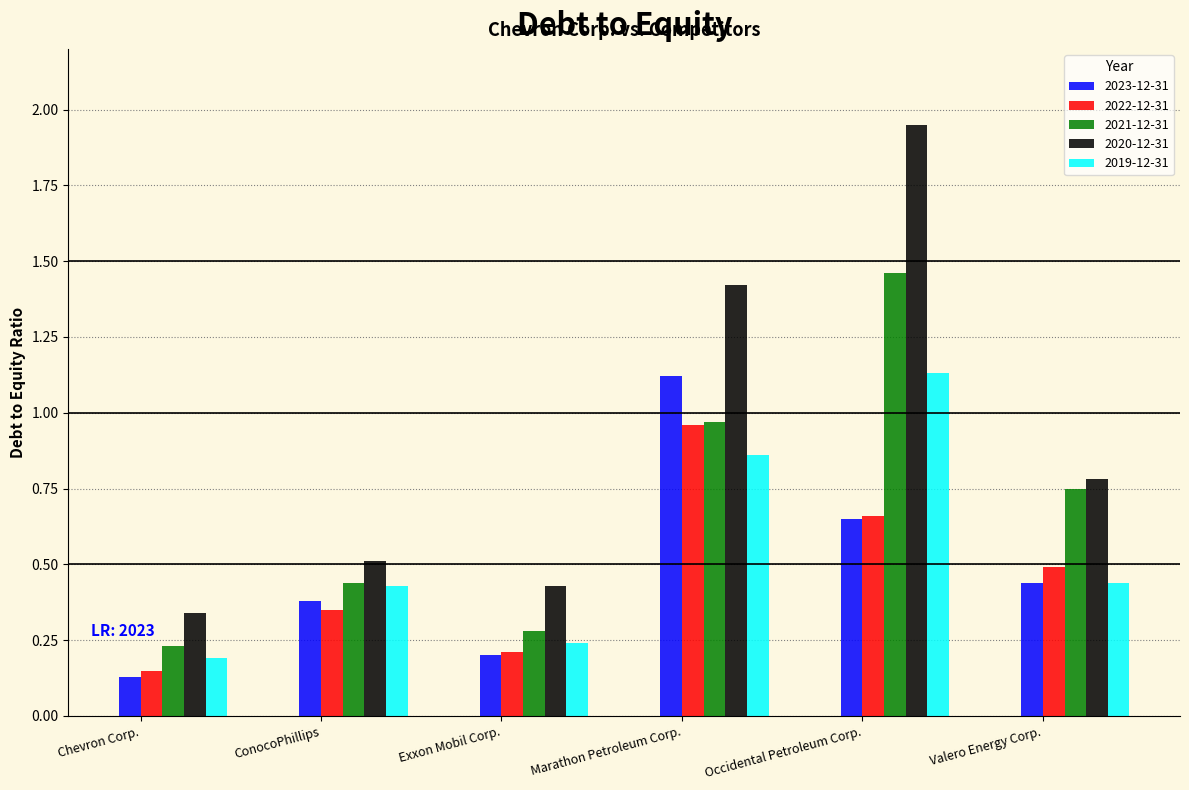

What is the difference between the highest and lowest values at Occidental Petroleum Corp.?

1.3